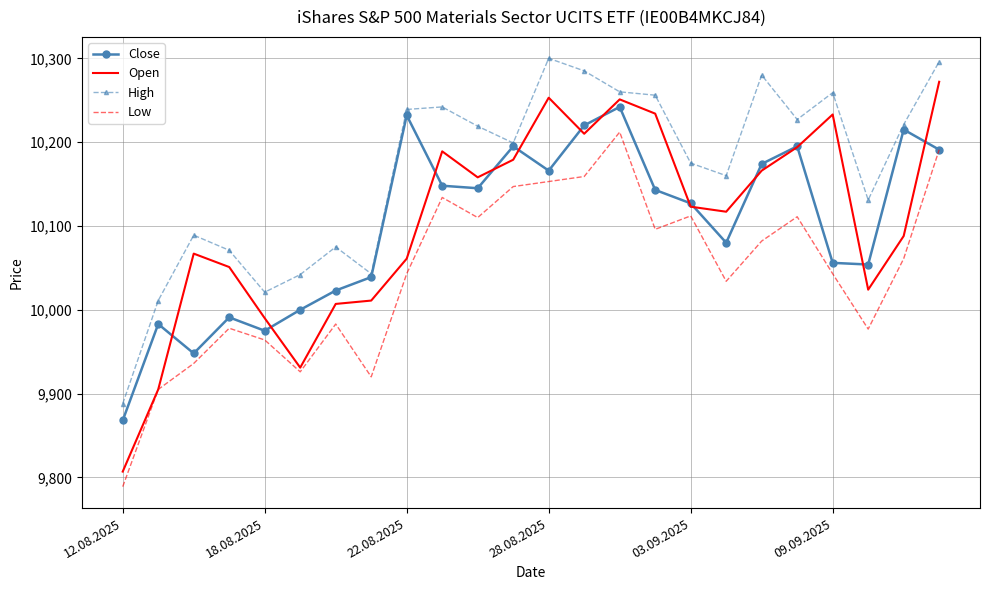

What is the minimum value for Low?

9789